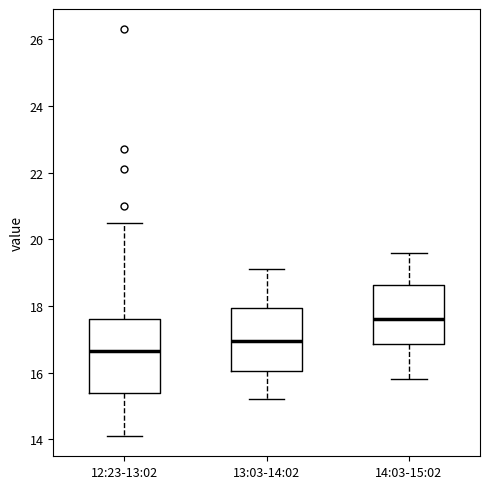

Where does the lower whisker of the box for 12:23-13:02 end on the y-axis? The values are not printed on the chart, so give them approximately, as read against the axis.

14.2